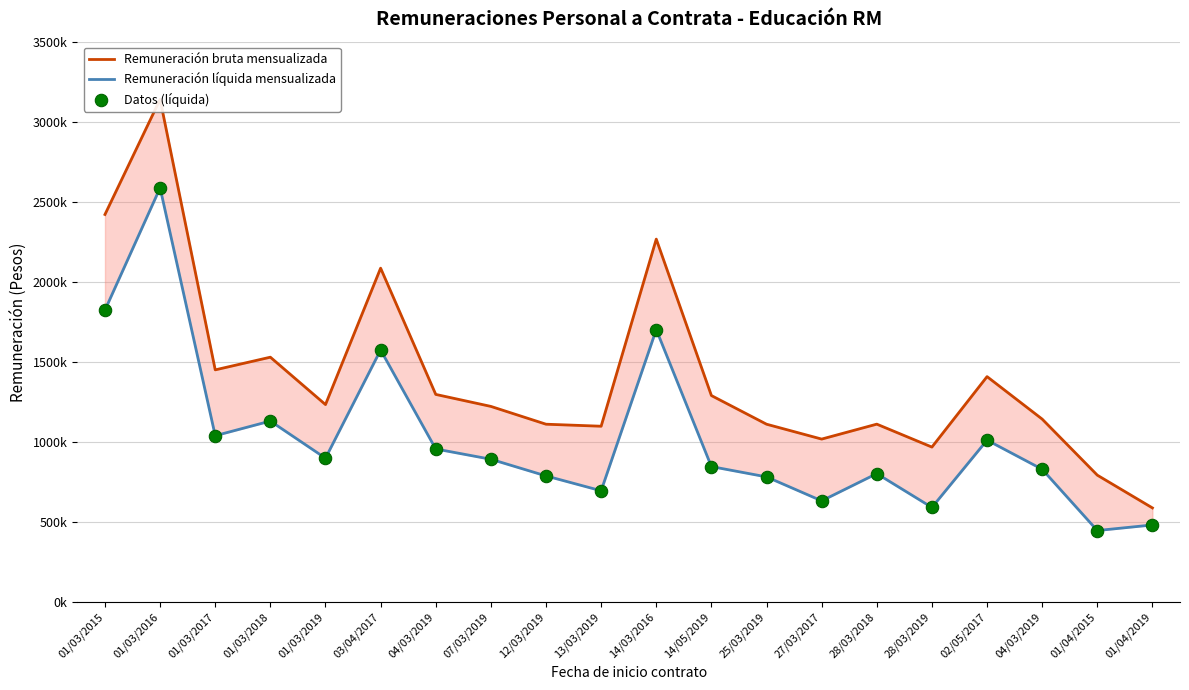

Is the value of Remuneración bruta mensualizada at 04/03/2019 greater than the value of Datos (líquida) at 14/05/2019?

Yes